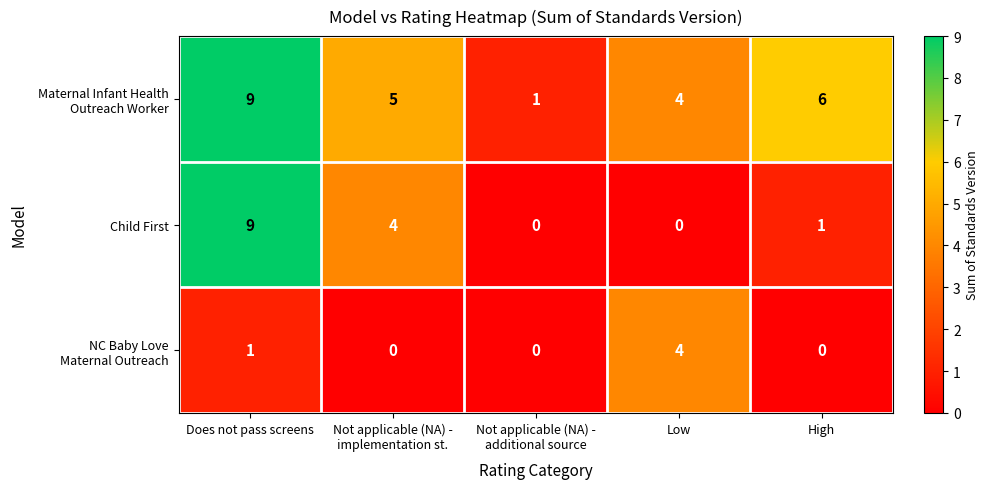

What is the total value across all series at Not applicable (NA) -
additional source?

1